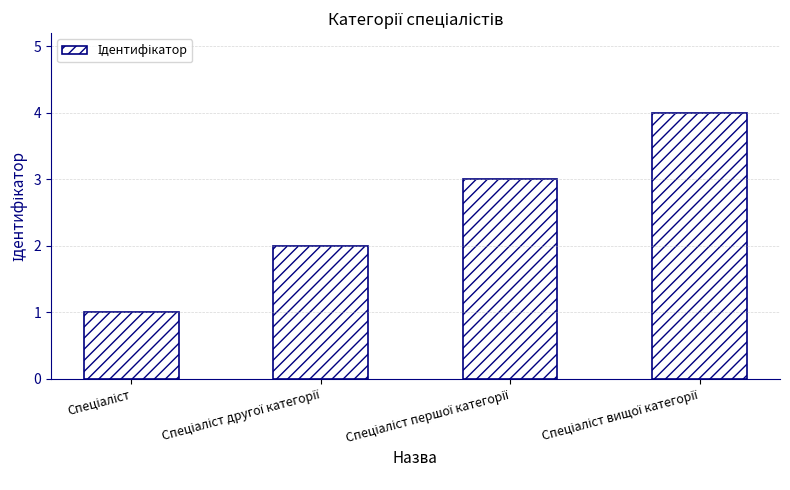

What is the difference between the maximum and minimum values?

3